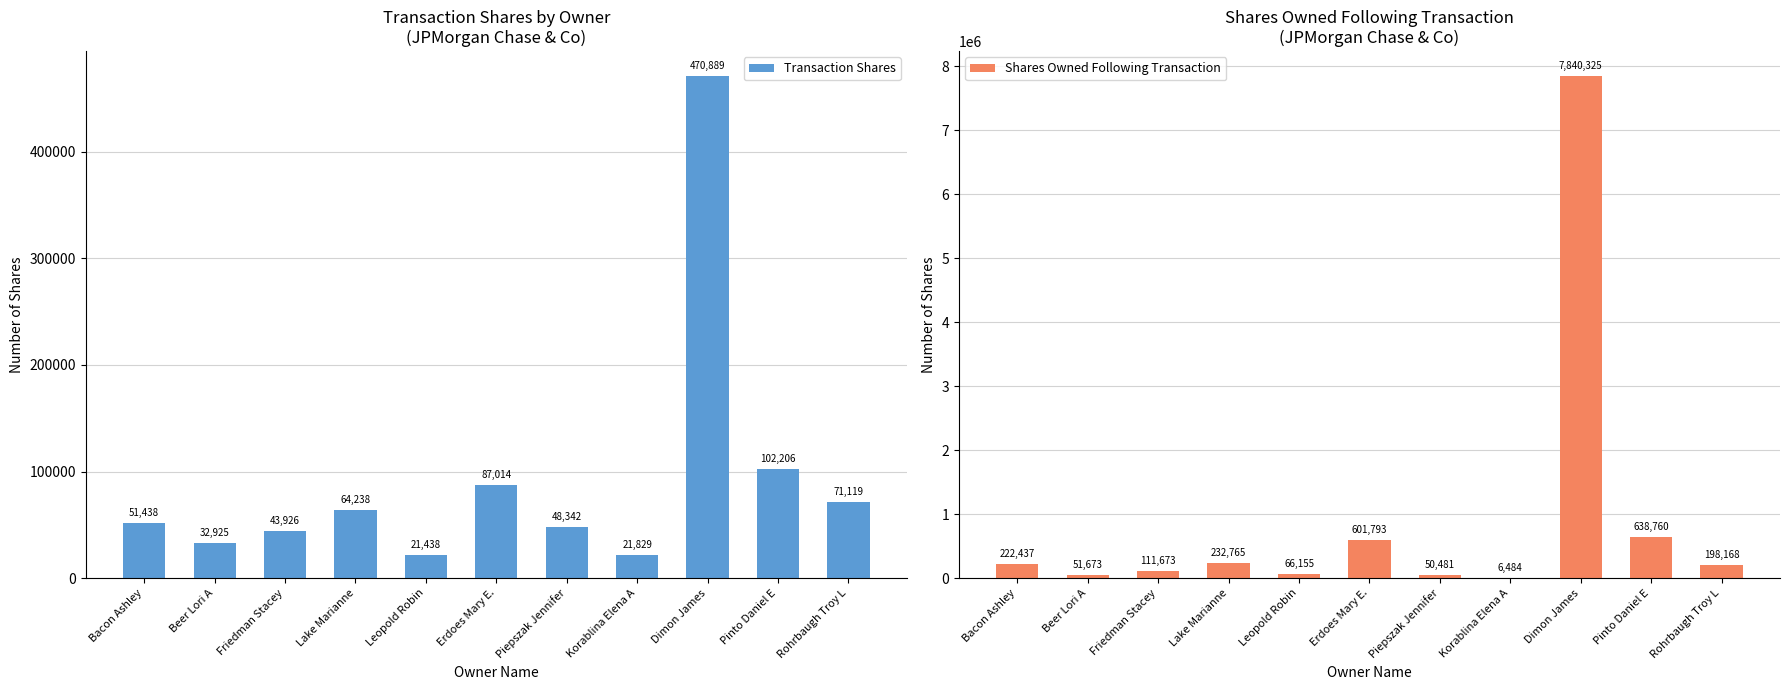

Rank the categories by Transaction Shares value from highest to lowest.

Dimon James, Pinto Daniel E, Erdoes Mary E., Rohrbaugh Troy L, Lake Marianne, Bacon Ashley, Piepszak Jennifer, Friedman Stacey, Beer Lori A, Korablina Elena A, Leopold Robin